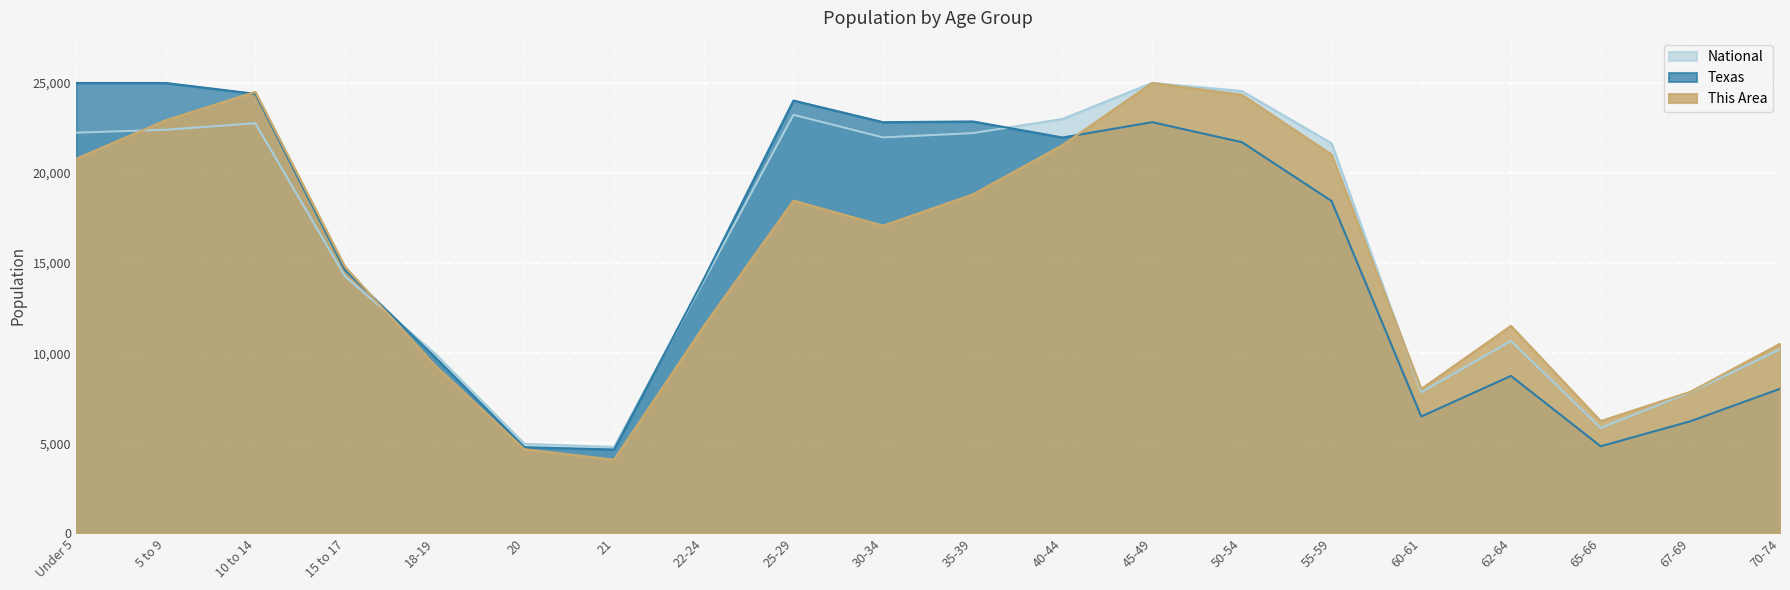

Rank the series by their average value, from highest to lowest.

National, Texas, This Area